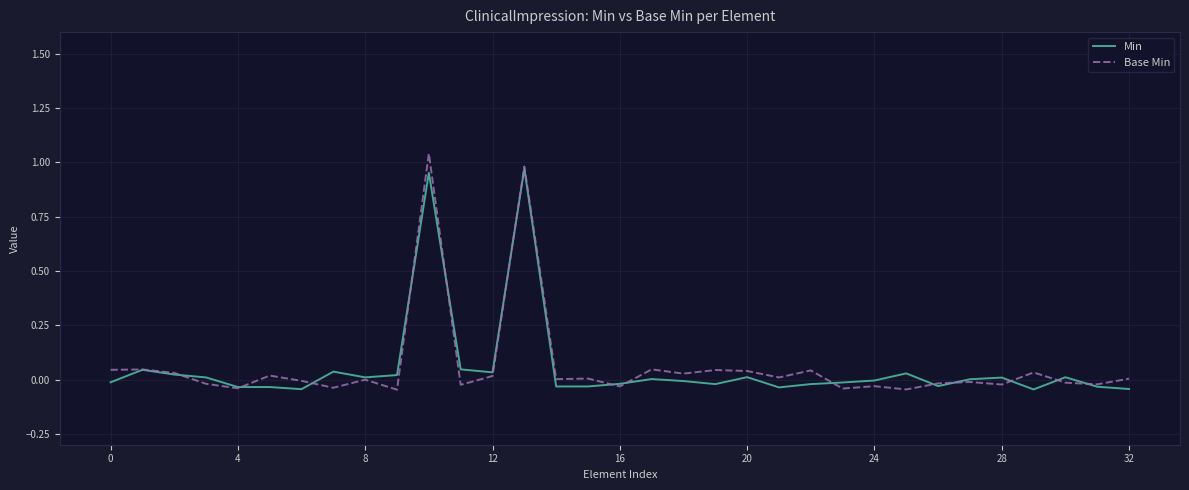

Count the number of categories in the chart.

33